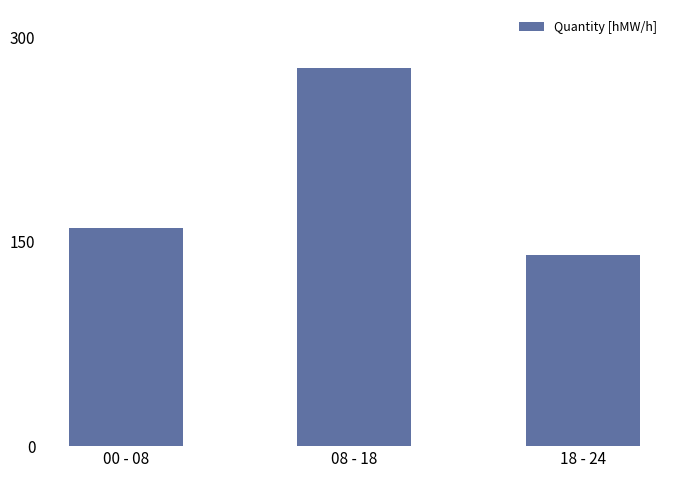

The value at 00 - 08 is 57. True or false?

False